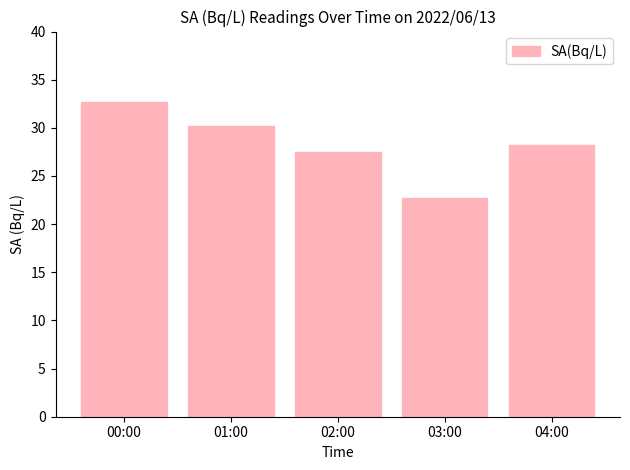

Which category has the highest value across all series?

00:00